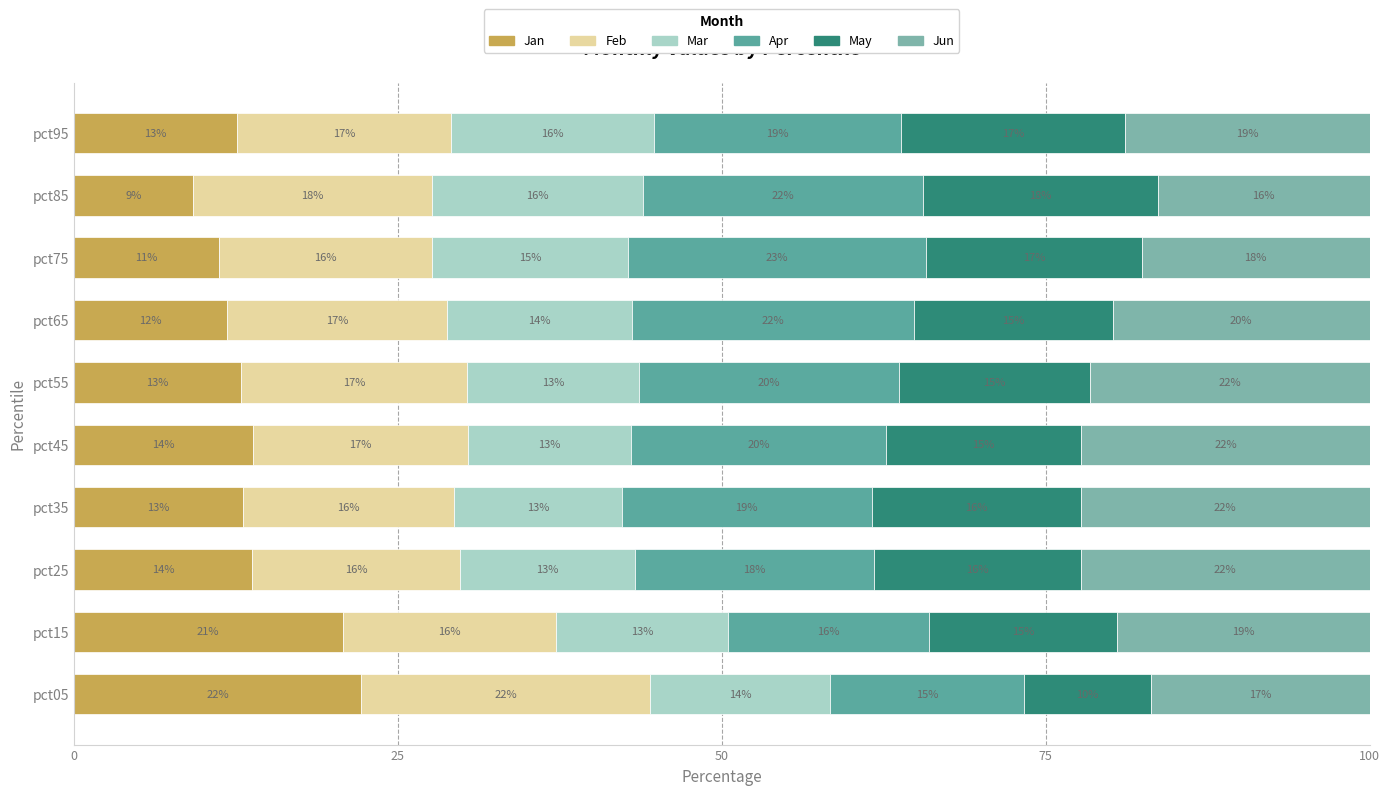

How many values in the Jan series are below 13?

5